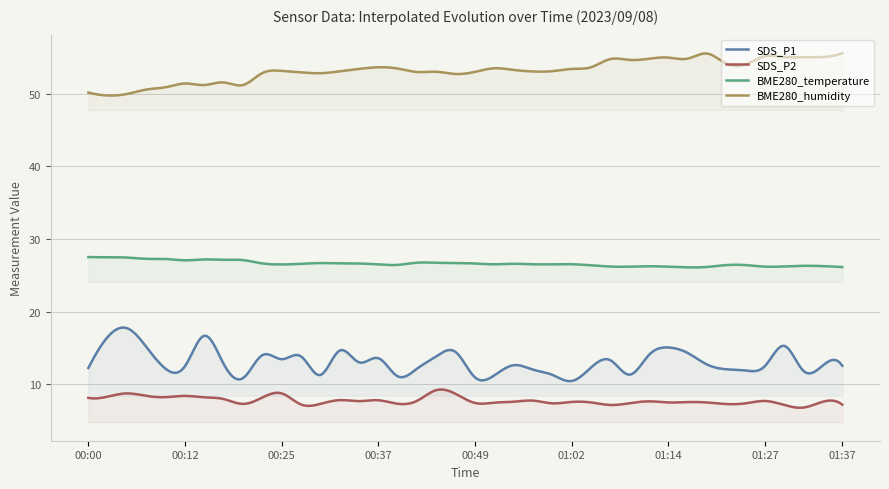

Does the chart have visible grid lines?

Yes